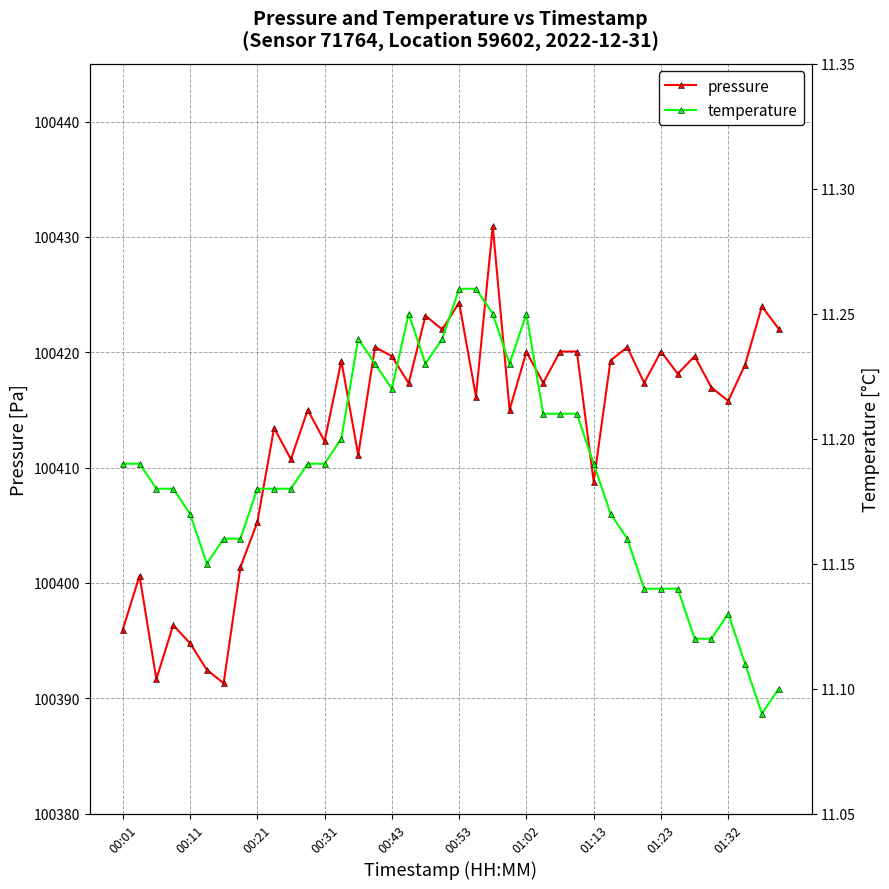

Which series has the largest range (max minus min)?

pressure